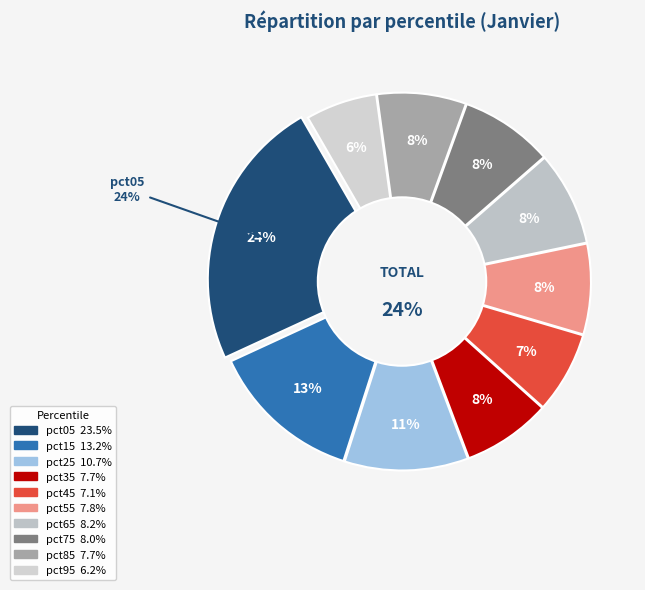

What percentage is the pct85 slice, to the nearest percent?

8%